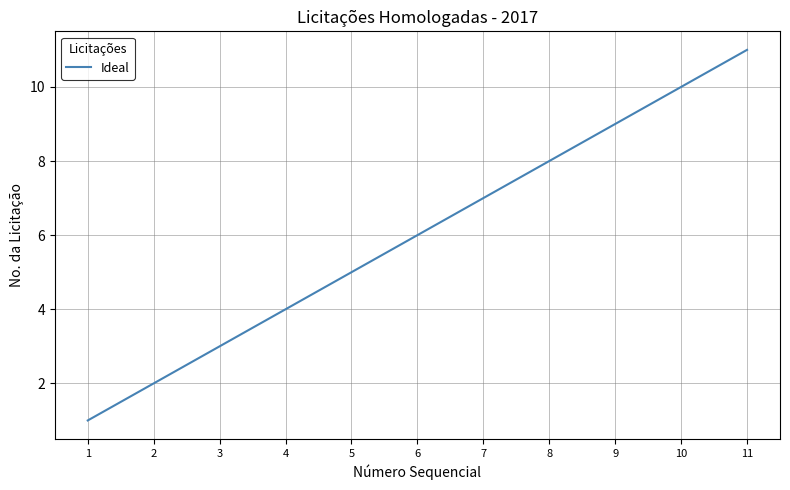

Which label corresponds to the smallest value in the chart?

1